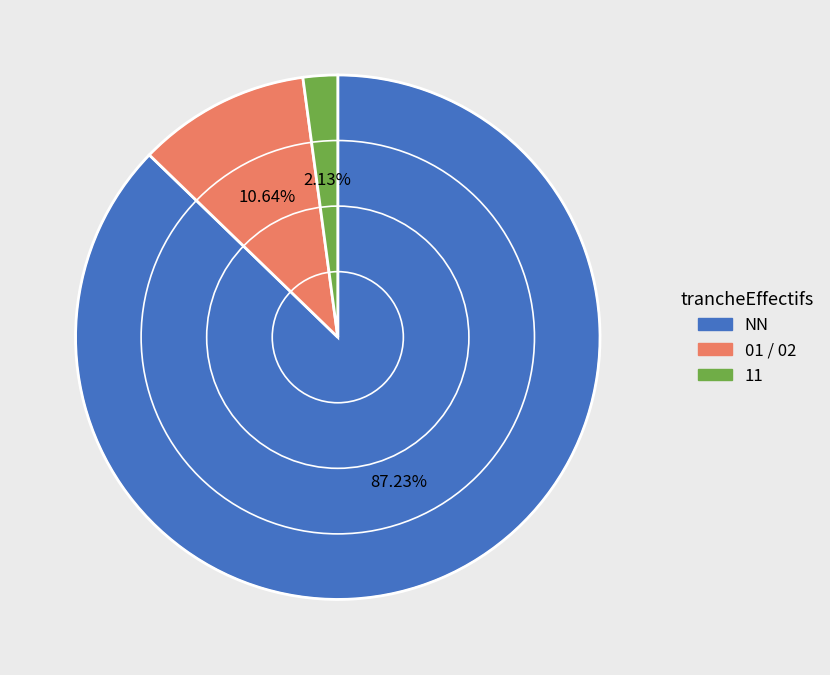

Which slice represents more than half of the pie?

NN